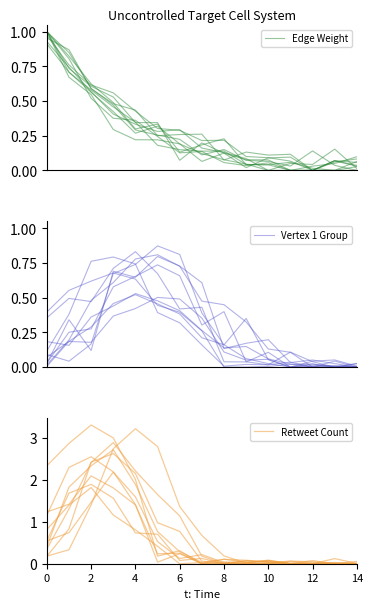

Which series has the largest range (max minus min)?

Retweet Count